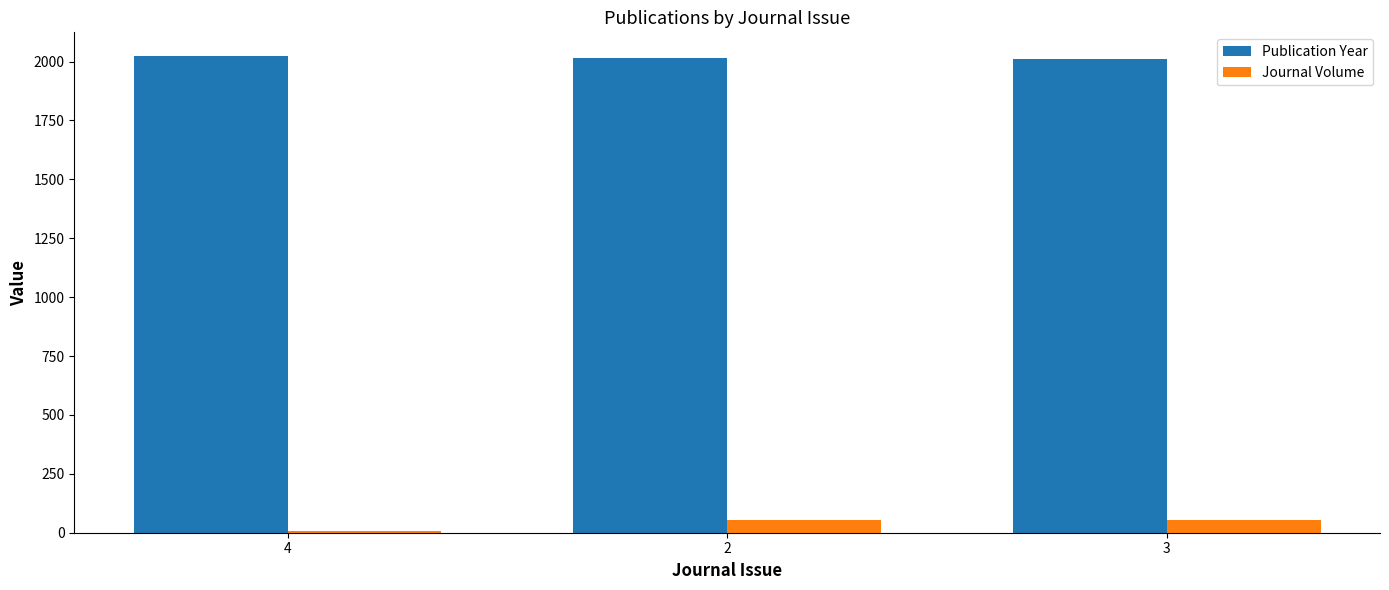

Which series has the largest total across all categories?

Publication Year